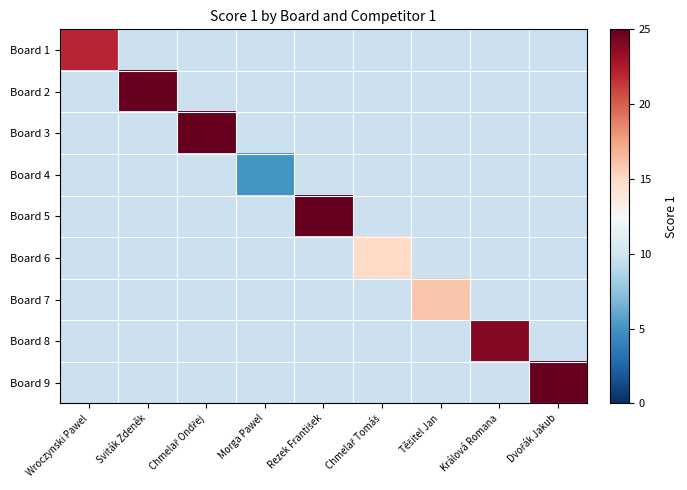

Is it true that Board 2 equals 25.0 at Sviták Zdeněk?

True